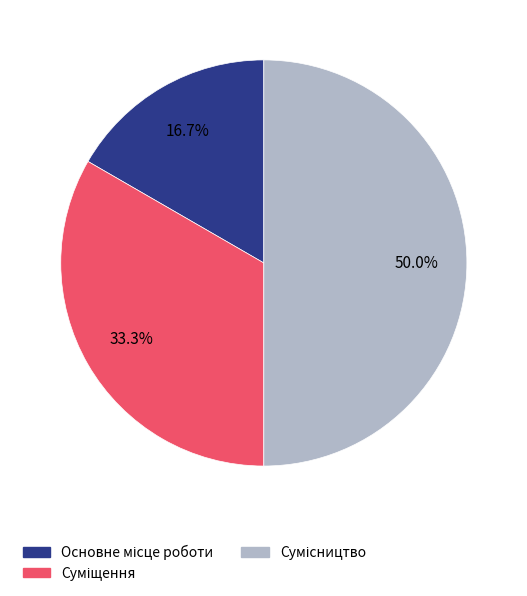

How many segments does this pie chart have?

3